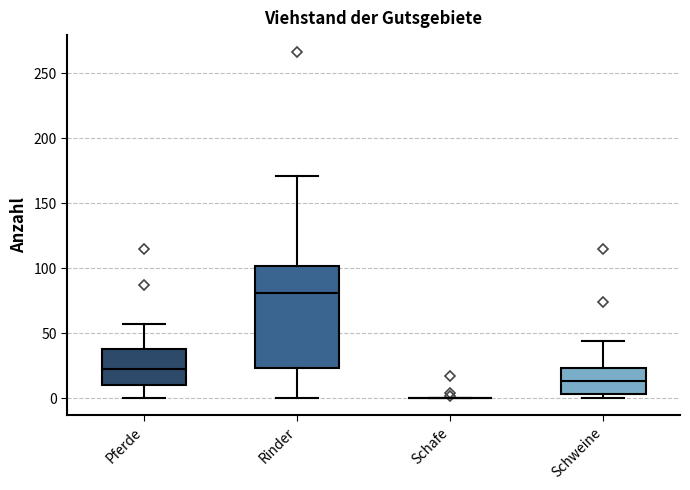

Where is the upper edge of the box for Pferde on the y-axis? The values are not printed on the chart, so give them approximately, as read against the axis.

40